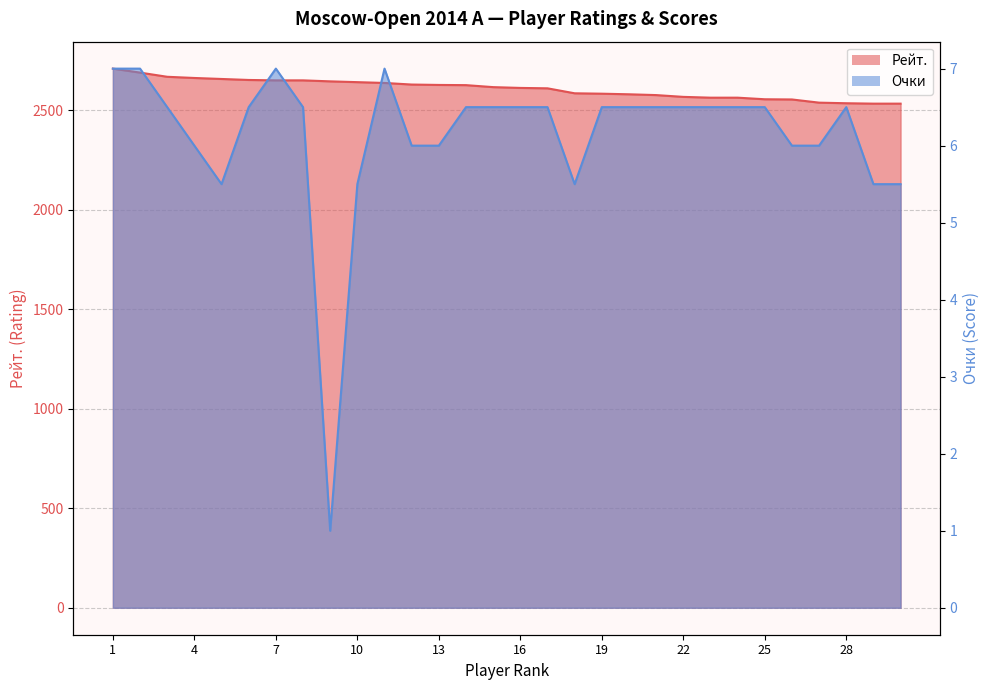

Is it true that Рейт. line equals 2617.0 at 14?

True